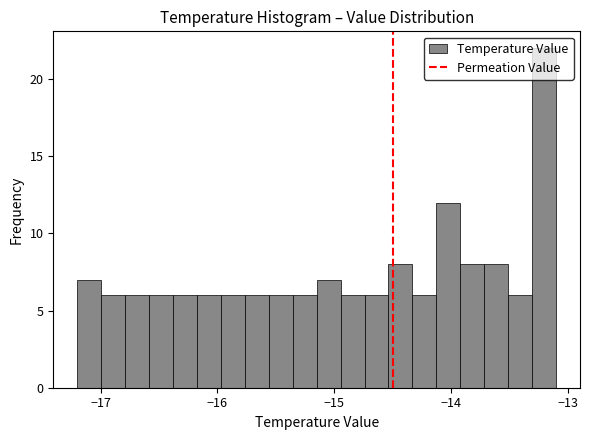

Around what value on the x-axis is the tallest bar? Give the approximate position of its centre, as read against the axis.

-13.2